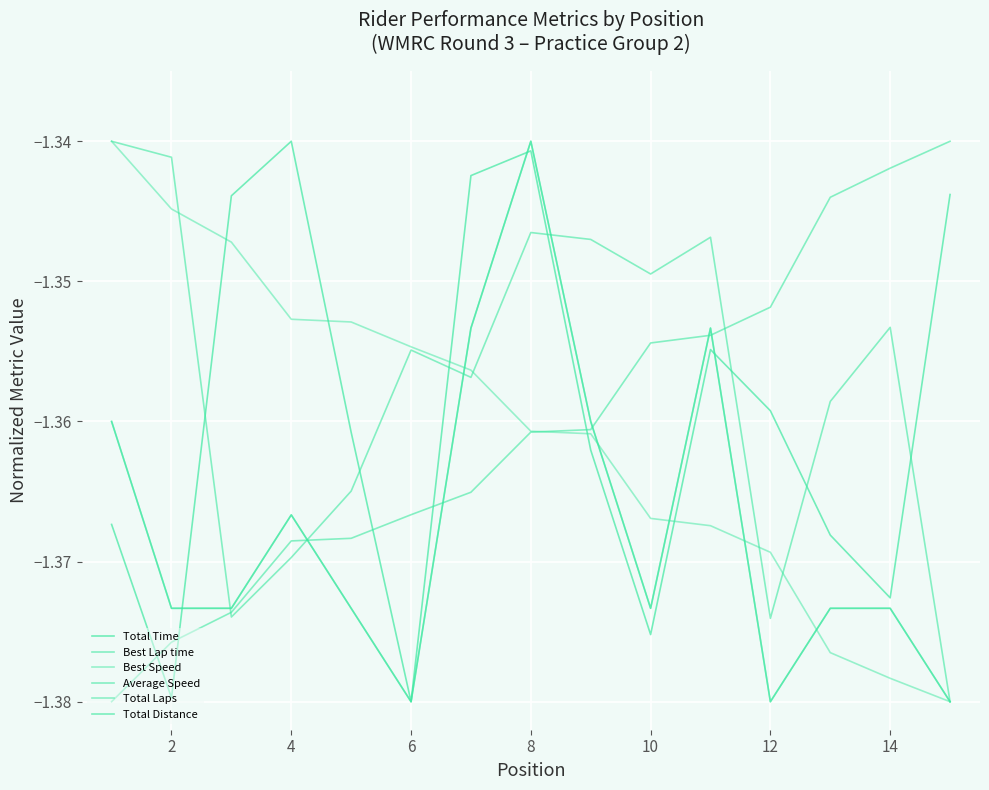

Which series ends up on top after the final intersection of Average Speed and Best Speed?

Average Speed